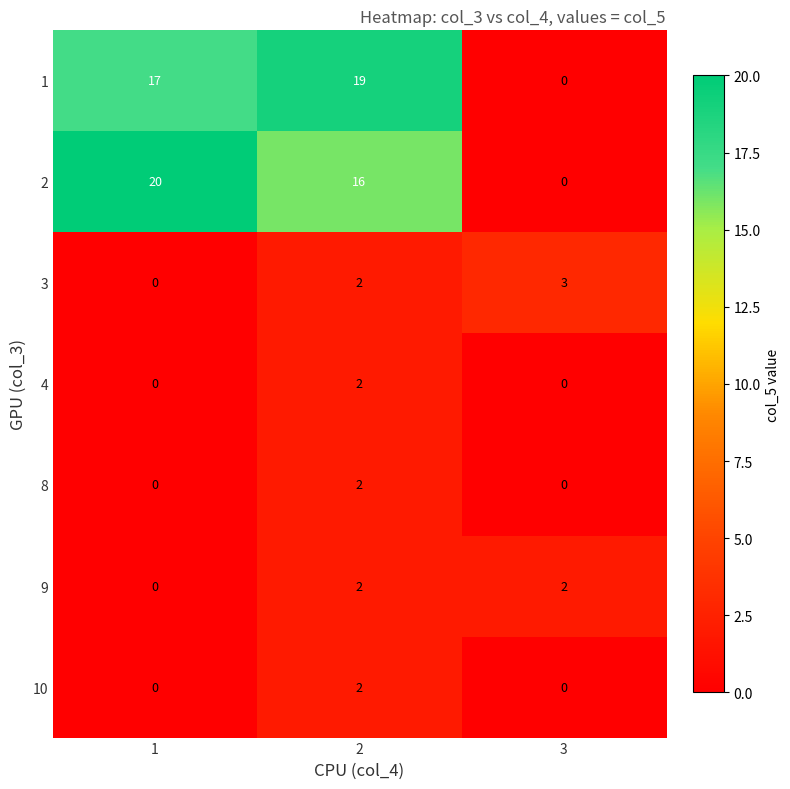

What is the sum of all 2 values?

36